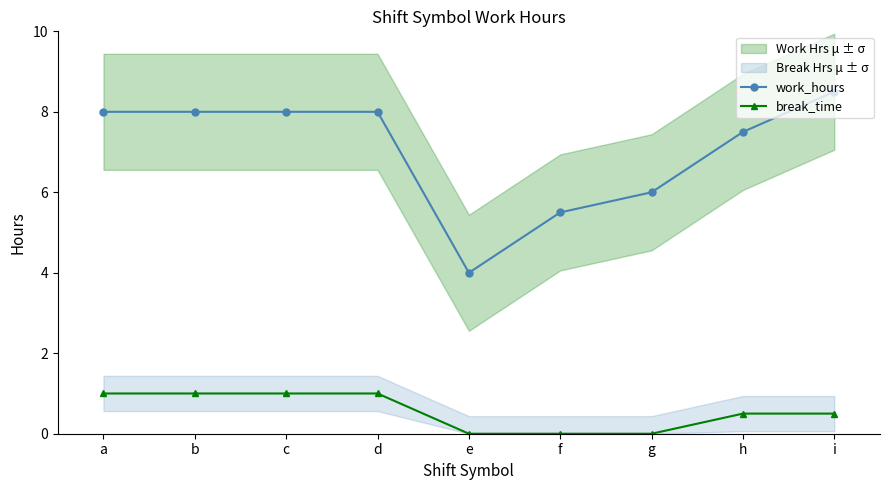

Rank the series by their average value, from highest to lowest.

work_hours, break_time